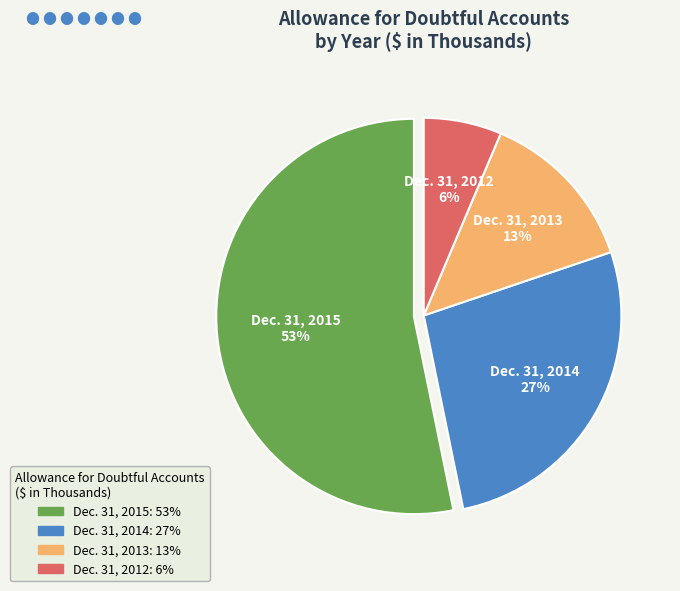

To the nearest percent, what is the difference between the largest and smallest slice percentages?

47%